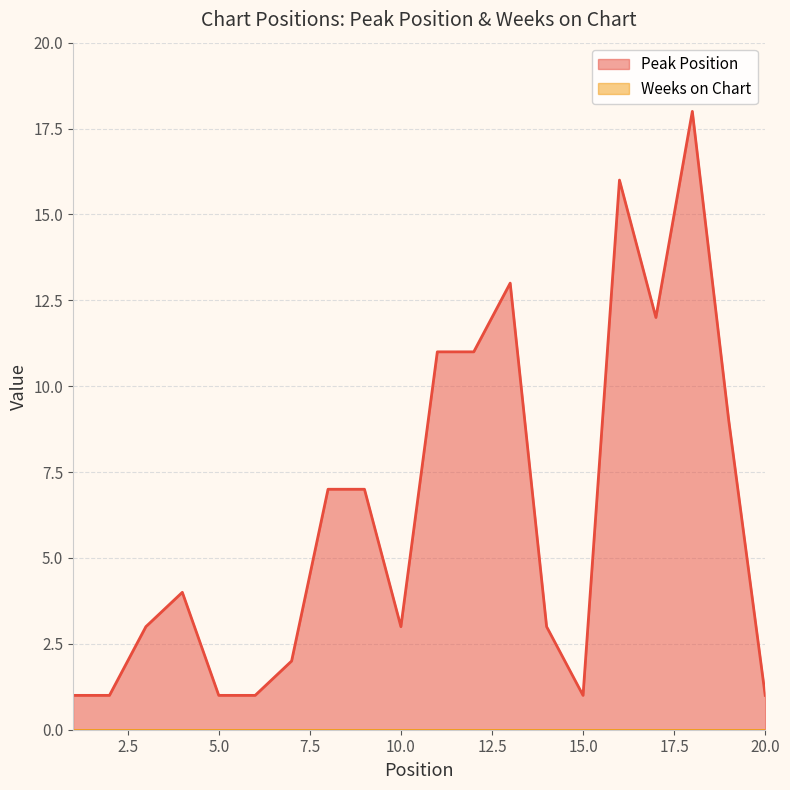

Reading left to right, transcribe all the data shown in this chart.

1	1	3	4	1	1	2	7	7	3	11	11	13	3	1	16	12	18	9	1